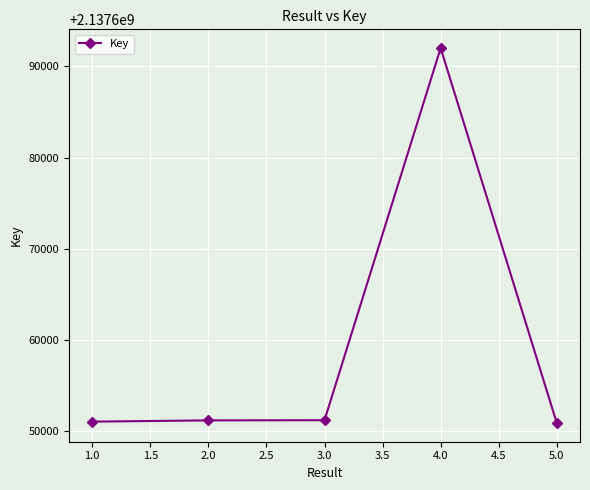

What is the smallest value displayed?

2137650926